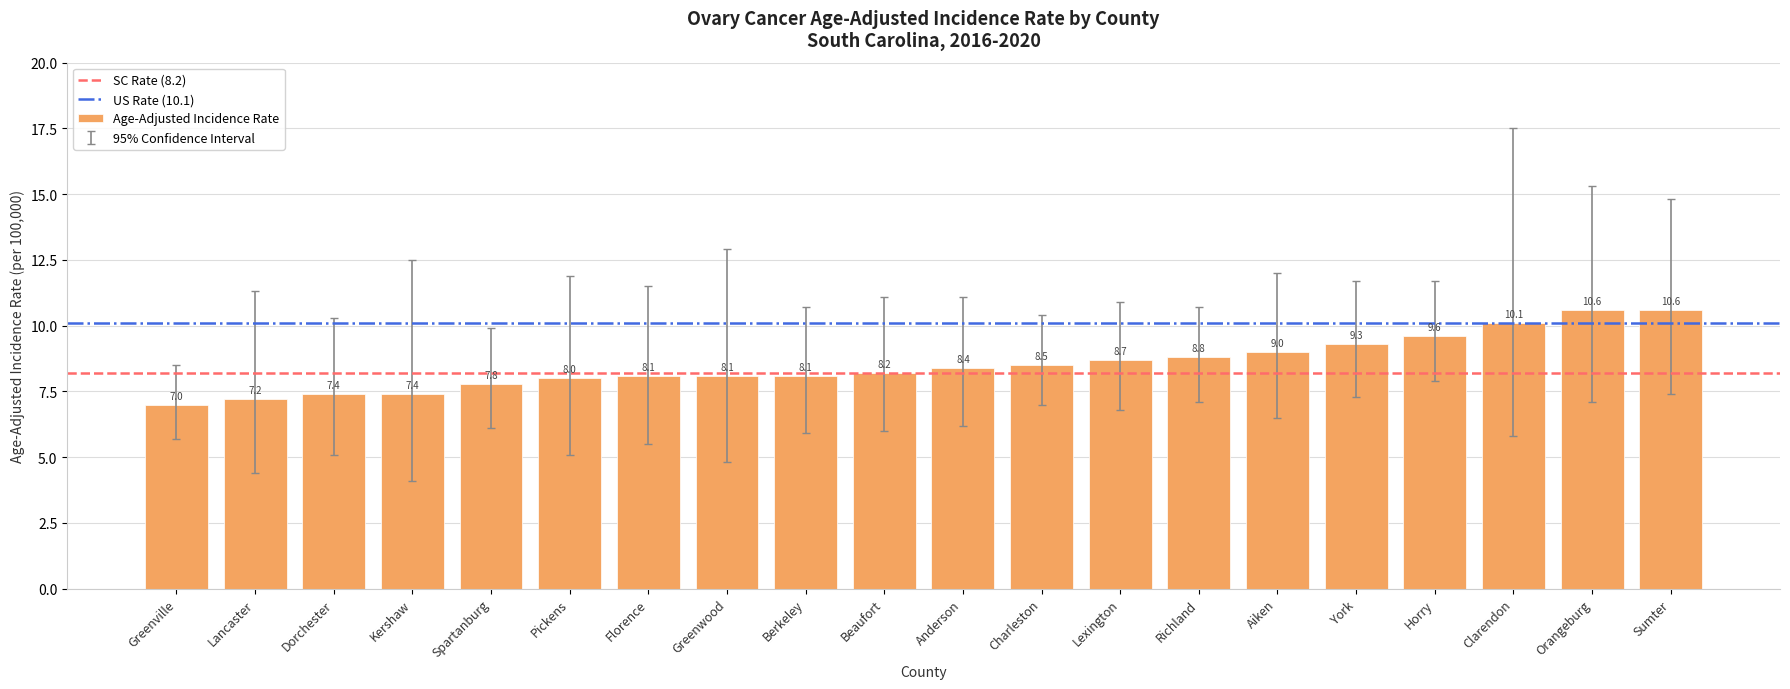

Which has a higher value, Pickens or Kershaw?

Pickens